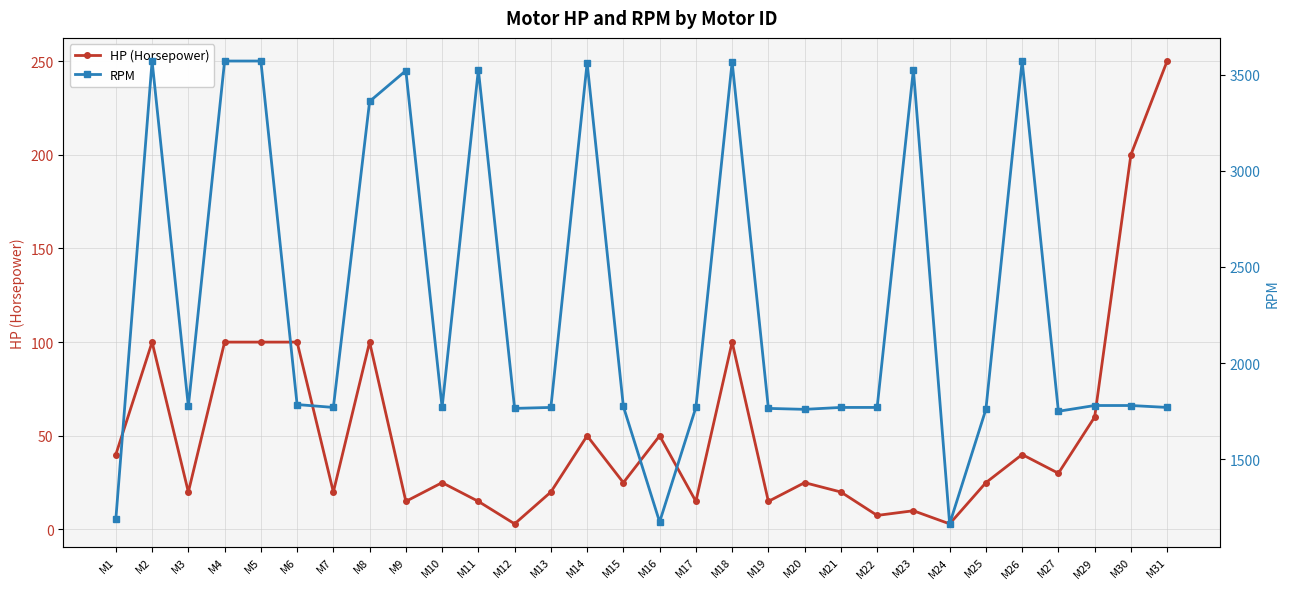

True or false: HP (Horsepower) and RPM cross at least once.

False